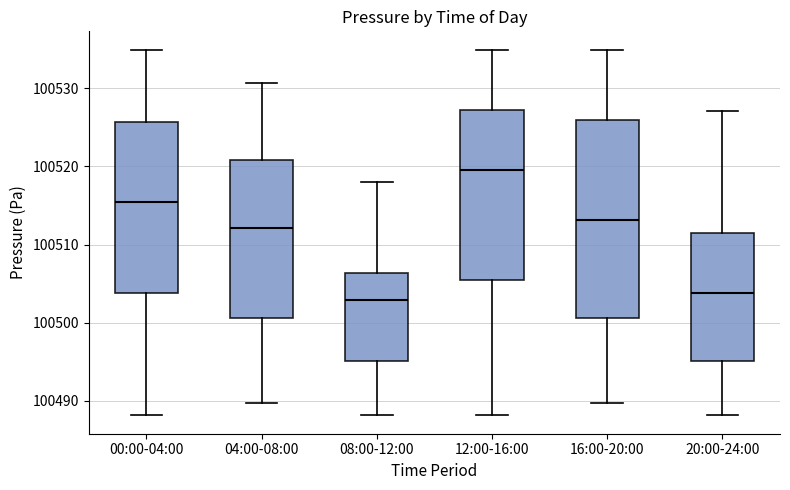

Where does the upper whisker of the box for 20:00-24:00 end on the y-axis? The values are not printed on the chart, so give them approximately, as read against the axis.

100527